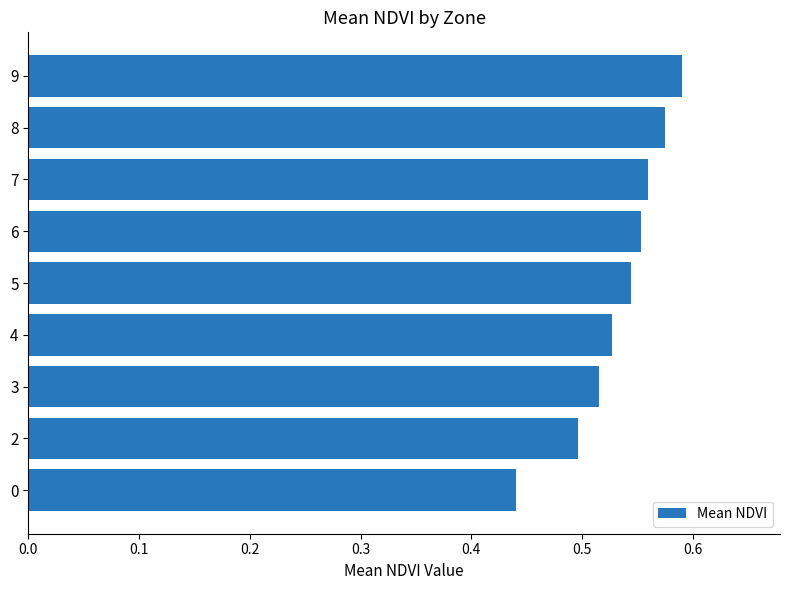

True or false: the data shows 0.9 at 5.

False